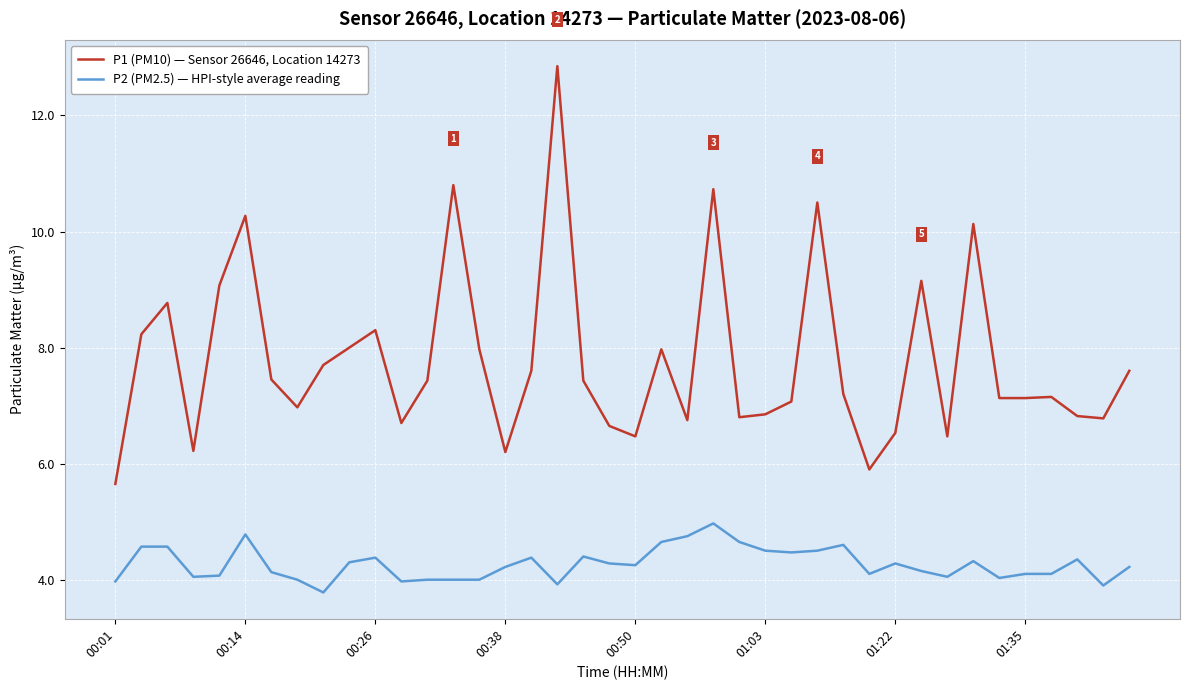

List the series in order of their overall mean, lowest first.

P2 (PM2.5) — HPI-style average reading, P1 (PM10) — Sensor 26646, Location 14273